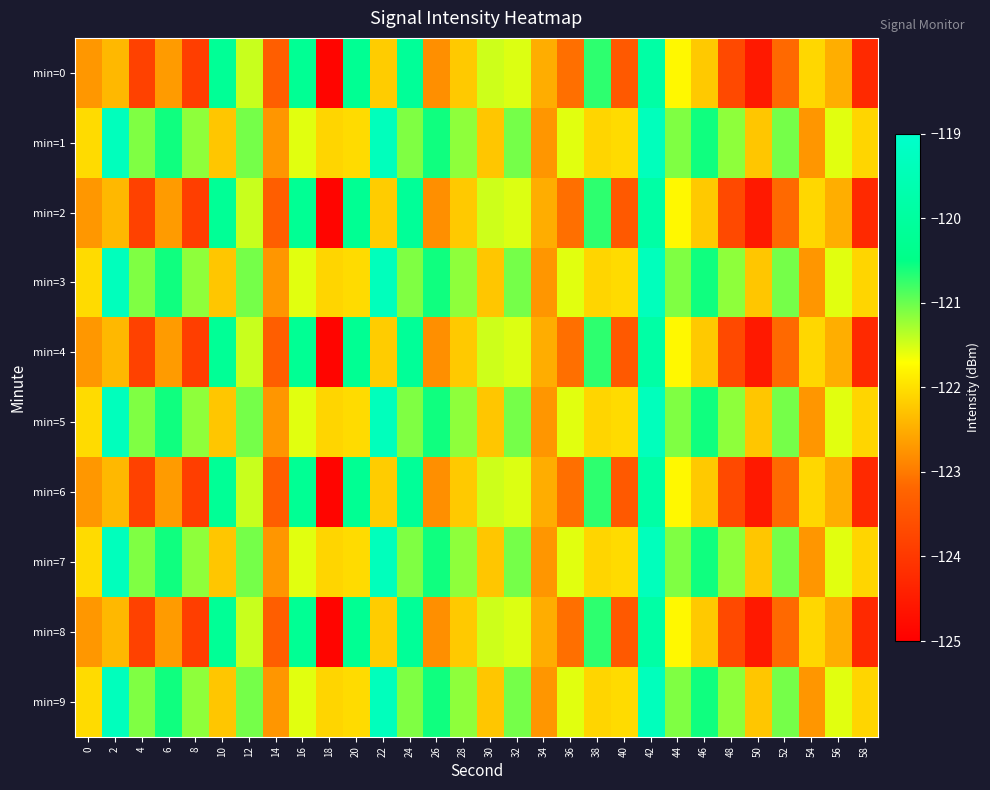

Reading right to left, what are all the values shown in this chart?

min=0: 58=-124.3	56=-122.5	54=-122.1	52=-123.2	50=-124.5	48=-123.7	46=-122.2	44=-121.8	42=-119.9	40=-123.4	38=-120.7	36=-123.1	34=-122.5	32=-121.5	30=-121.5	28=-122.2	26=-122.8	24=-120.1	22=-122.2	20=-120.2	18=-124.9	16=-120.2	14=-123.3	12=-121.4	10=-120.2	8=-123.9	6=-122.7	4=-123.8	2=-122.4	0=-122.7
min=1: 58=-122.1	56=-121.6	54=-122.7	52=-121.1	50=-122.2	48=-121.2	46=-120.6	44=-121.1	42=-119.3	40=-122.1	38=-122.1	36=-121.6	34=-122.7	32=-121.1	30=-122.2	28=-121.2	26=-120.6	24=-121.1	22=-119.3	20=-122.1	18=-122.1	16=-121.6	14=-122.7	12=-121.1	10=-122.2	8=-121.2	6=-120.6	4=-121.1	2=-119.3	0=-122.1
min=2: 58=-124.3	56=-122.5	54=-122.1	52=-123.2	50=-124.5	48=-123.7	46=-122.2	44=-121.8	42=-119.9	40=-123.4	38=-120.7	36=-123.1	34=-122.5	32=-121.5	30=-121.5	28=-122.2	26=-122.8	24=-120.1	22=-122.2	20=-120.2	18=-124.9	16=-120.2	14=-123.3	12=-121.4	10=-120.2	8=-123.9	6=-122.7	4=-123.8	2=-122.4	0=-122.7
min=3: 58=-122.1	56=-121.6	54=-122.7	52=-121.1	50=-122.2	48=-121.2	46=-120.6	44=-121.1	42=-119.3	40=-122.1	38=-122.1	36=-121.6	34=-122.7	32=-121.1	30=-122.2	28=-121.2	26=-120.6	24=-121.1	22=-119.3	20=-122.1	18=-122.1	16=-121.6	14=-122.7	12=-121.1	10=-122.2	8=-121.2	6=-120.6	4=-121.1	2=-119.3	0=-122.1
min=4: 58=-124.3	56=-122.5	54=-122.1	52=-123.2	50=-124.5	48=-123.7	46=-122.2	44=-121.8	42=-119.9	40=-123.4	38=-120.7	36=-123.1	34=-122.5	32=-121.5	30=-121.5	28=-122.2	26=-122.8	24=-120.1	22=-122.2	20=-120.2	18=-124.9	16=-120.2	14=-123.3	12=-121.4	10=-120.2	8=-123.9	6=-122.7	4=-123.8	2=-122.4	0=-122.7
min=5: 58=-122.1	56=-121.6	54=-122.7	52=-121.1	50=-122.2	48=-121.2	46=-120.6	44=-121.1	42=-119.3	40=-122.1	38=-122.1	36=-121.6	34=-122.7	32=-121.1	30=-122.2	28=-121.2	26=-120.6	24=-121.1	22=-119.3	20=-122.1	18=-122.1	16=-121.6	14=-122.7	12=-121.1	10=-122.2	8=-121.2	6=-120.6	4=-121.1	2=-119.3	0=-122.1
min=6: 58=-124.3	56=-122.5	54=-122.1	52=-123.2	50=-124.5	48=-123.7	46=-122.2	44=-121.8	42=-119.9	40=-123.4	38=-120.7	36=-123.1	34=-122.5	32=-121.5	30=-121.5	28=-122.2	26=-122.8	24=-120.1	22=-122.2	20=-120.2	18=-124.9	16=-120.2	14=-123.3	12=-121.4	10=-120.2	8=-123.9	6=-122.7	4=-123.8	2=-122.4	0=-122.7
min=7: 58=-122.1	56=-121.6	54=-122.7	52=-121.1	50=-122.2	48=-121.2	46=-120.6	44=-121.1	42=-119.3	40=-122.1	38=-122.1	36=-121.6	34=-122.7	32=-121.1	30=-122.2	28=-121.2	26=-120.6	24=-121.1	22=-119.3	20=-122.1	18=-122.1	16=-121.6	14=-122.7	12=-121.1	10=-122.2	8=-121.2	6=-120.6	4=-121.1	2=-119.3	0=-122.1
min=8: 58=-124.3	56=-122.5	54=-122.1	52=-123.2	50=-124.5	48=-123.7	46=-122.2	44=-121.8	42=-119.9	40=-123.4	38=-120.7	36=-123.1	34=-122.5	32=-121.5	30=-121.5	28=-122.2	26=-122.8	24=-120.1	22=-122.2	20=-120.2	18=-124.9	16=-120.2	14=-123.3	12=-121.4	10=-120.2	8=-123.9	6=-122.7	4=-123.8	2=-122.4	0=-122.7
min=9: 58=-122.1	56=-121.6	54=-122.7	52=-121.1	50=-122.2	48=-121.2	46=-120.6	44=-121.1	42=-119.3	40=-122.1	38=-122.1	36=-121.6	34=-122.7	32=-121.1	30=-122.2	28=-121.2	26=-120.6	24=-121.1	22=-119.3	20=-122.1	18=-122.1	16=-121.6	14=-122.7	12=-121.1	10=-122.2	8=-121.2	6=-120.6	4=-121.1	2=-119.3	0=-122.1